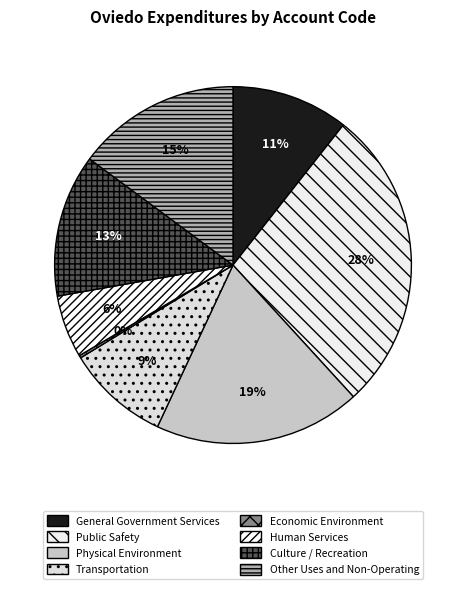

Is there a majority slice in this chart?

No